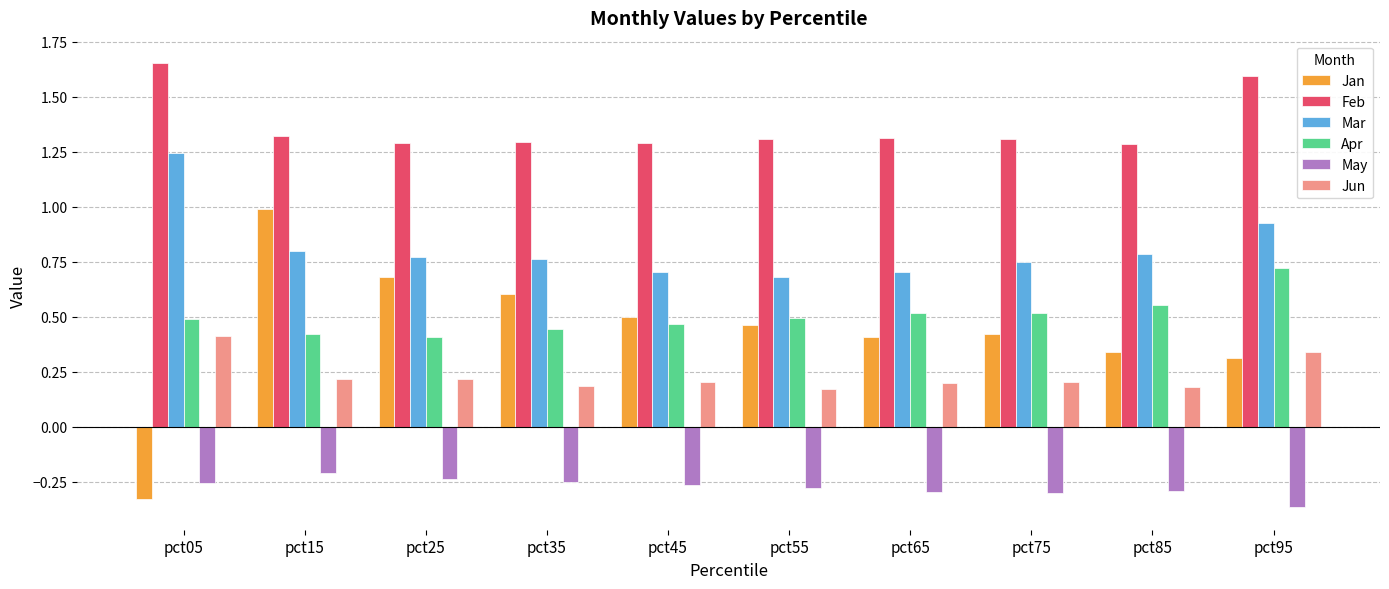

What is the sum of all Mar values?

8.1